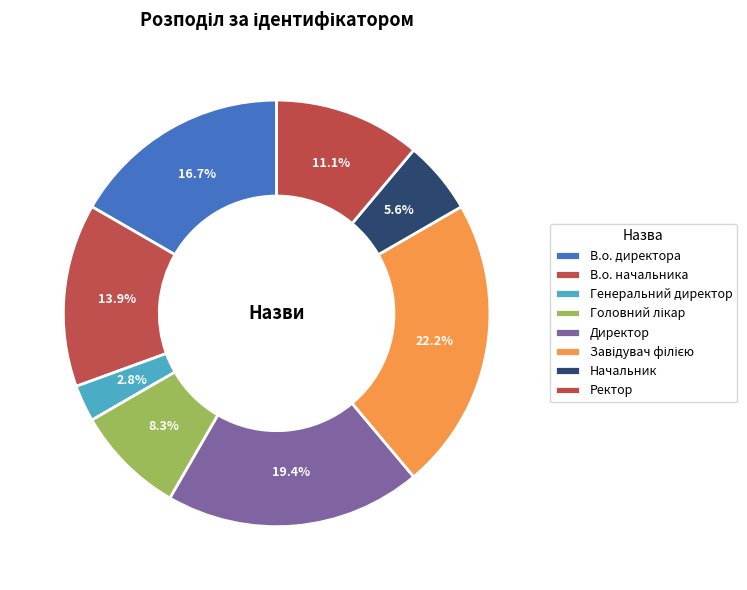

What is the total percentage of В.о. директора and Генеральний директор?

19.4%